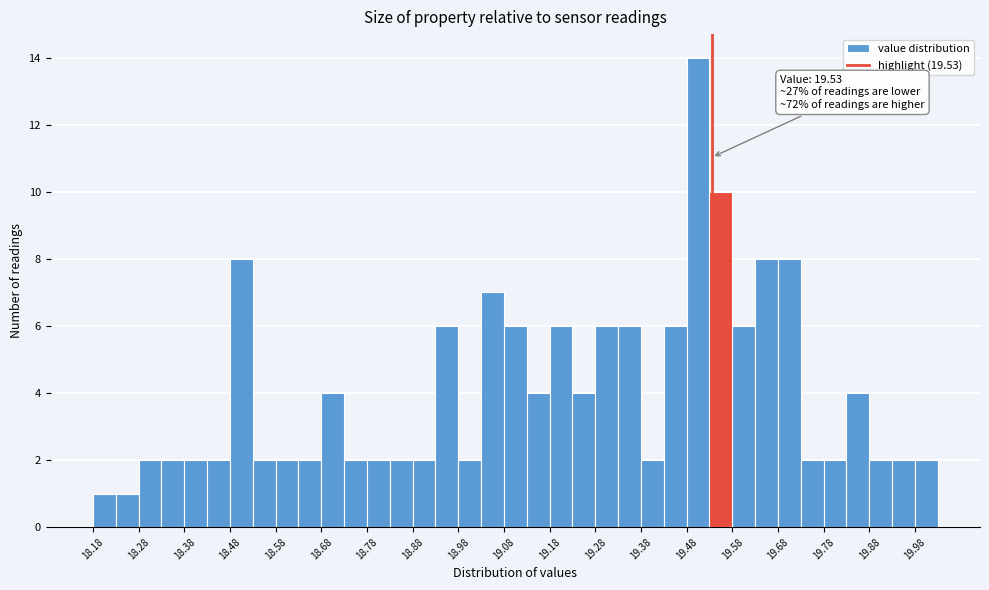

Which range on the x-axis has the tallest bar?

19.475 to 19.525